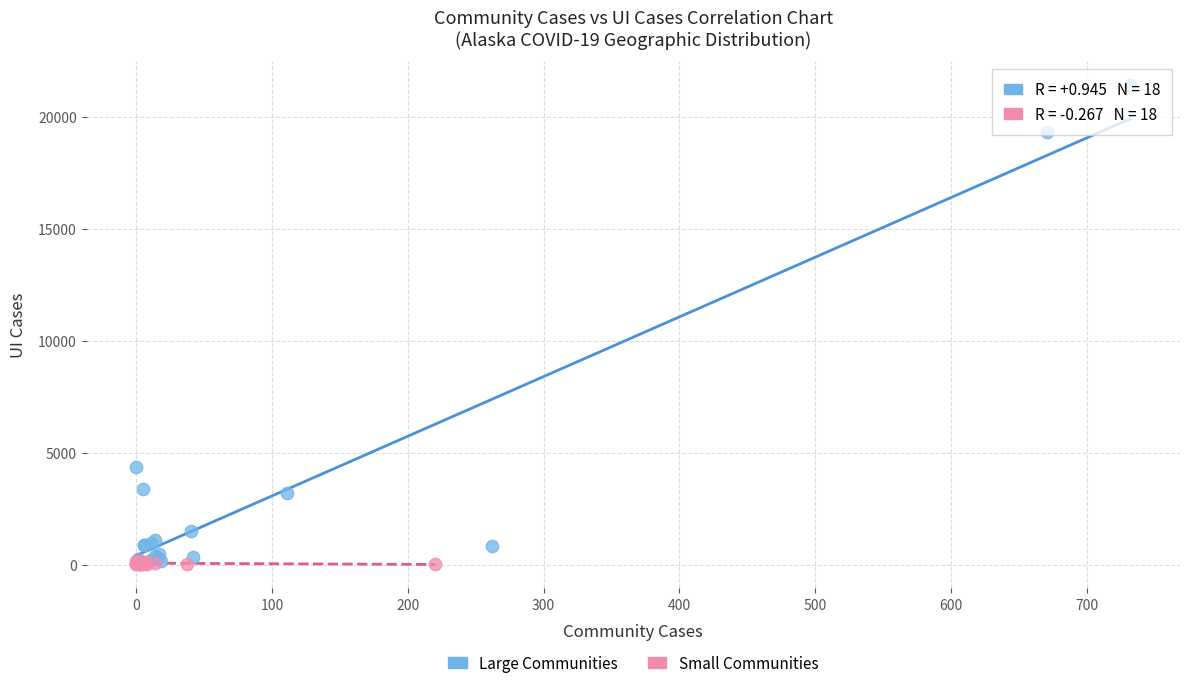

Which series has the widest spread of Y values?

Large Communities